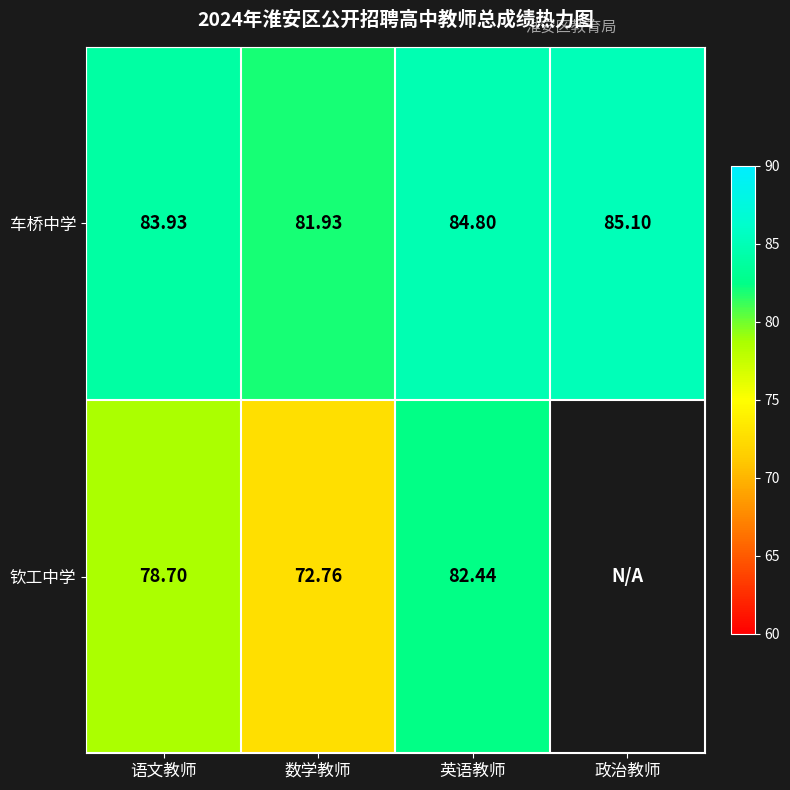

What is the total value across all series at 语文教师?

162.6